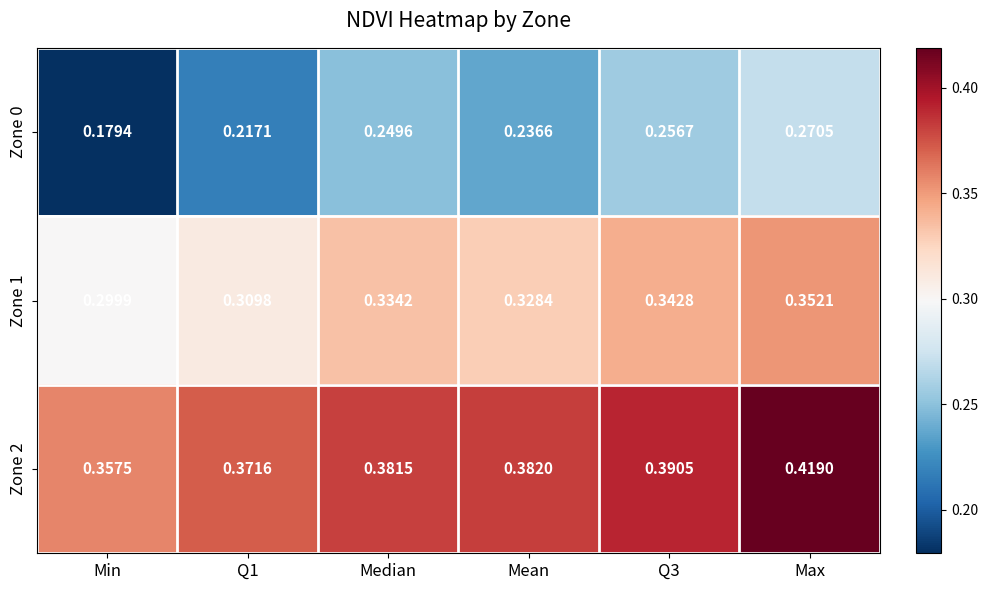

List the series in order of their peak value, lowest first.

Zone 0, Zone 1, Zone 2